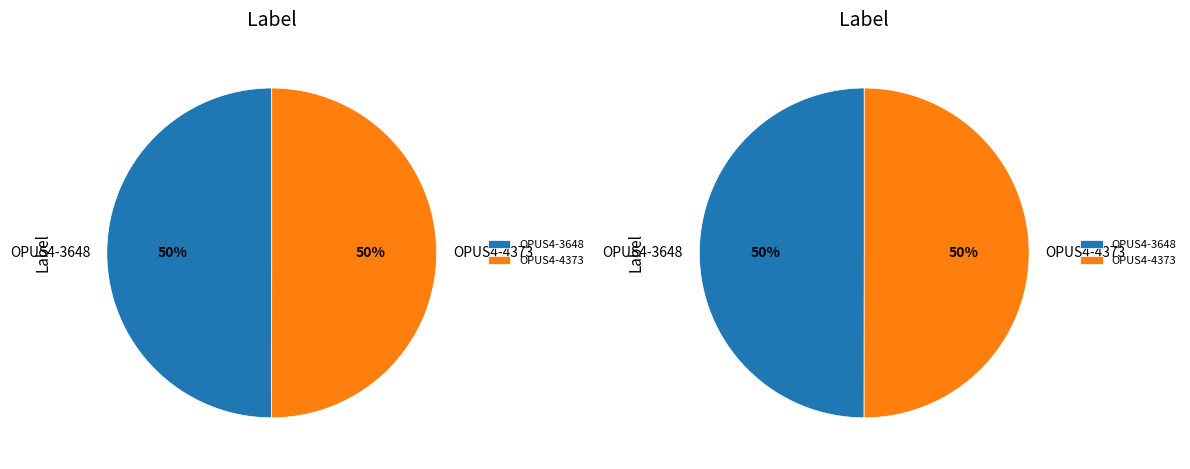

Combined, do OPUS4-4373 and OPUS4-3648 account for over 50%?

Yes